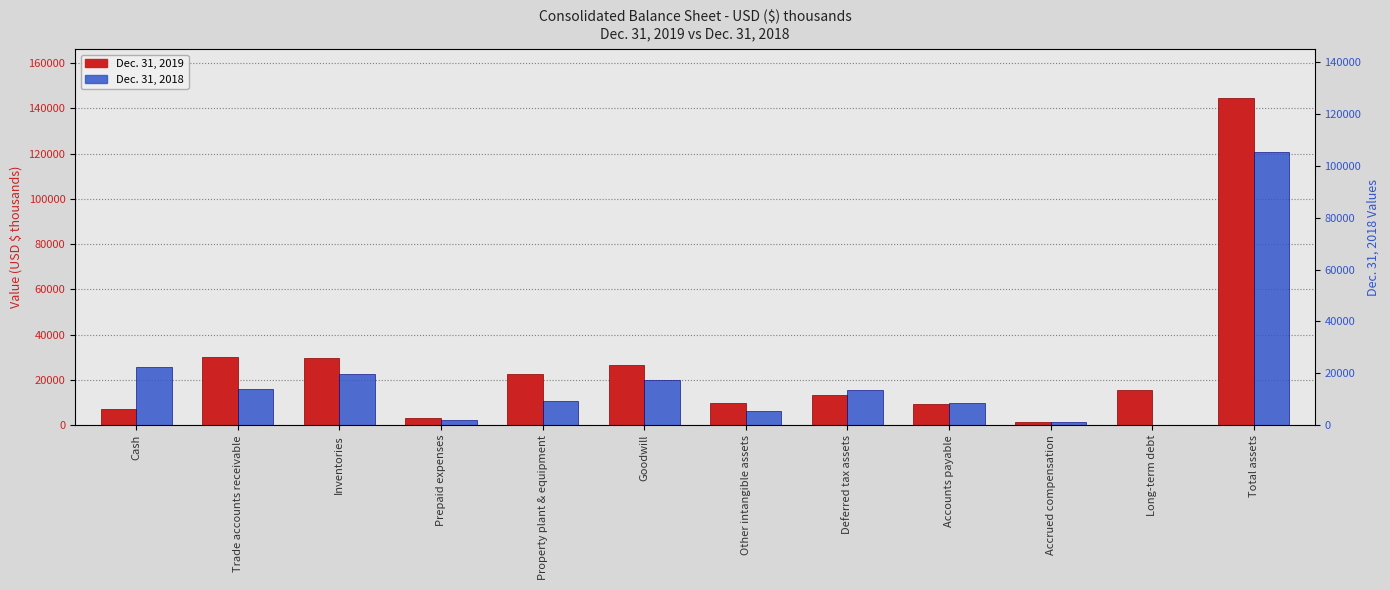

Rank the categories by Dec. 31, 2018 value from highest to lowest.

Total assets, Cash, Inventories, Goodwill, Trade accounts receivable, Deferred tax assets, Property plant & equipment, Accounts payable, Other intangible assets, Prepaid expenses, Accrued compensation, Long-term debt